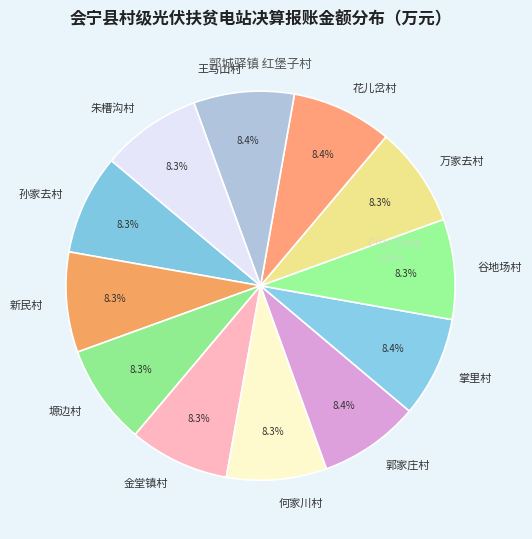

The 金堂镇村 slice represents 1% of the pie. True or false?

False